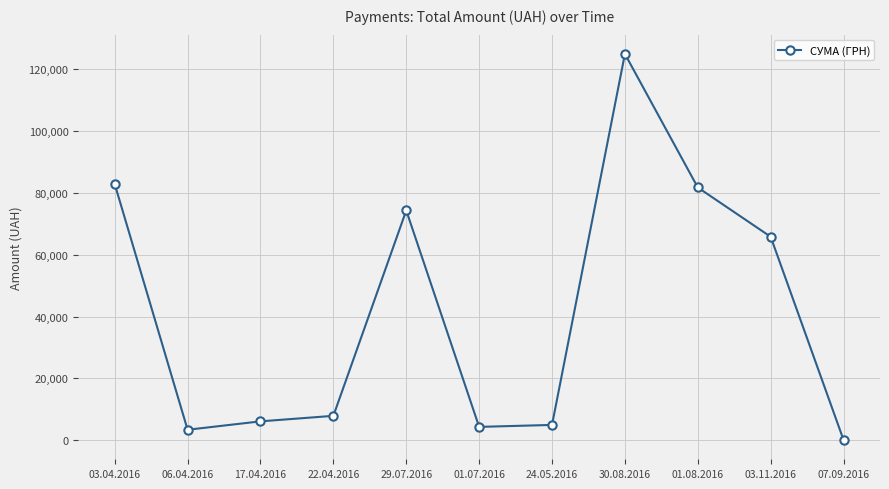

What is the difference between the second highest and minimum values?

82749.5